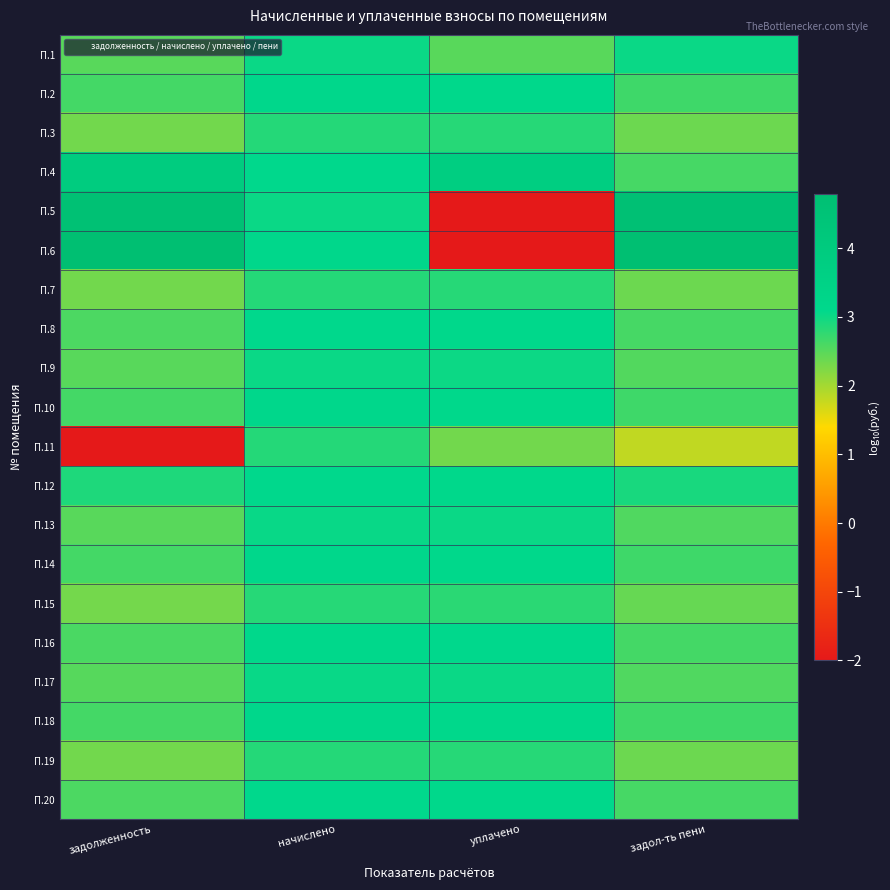

Which category has the highest value across all series?

задол-ть пени